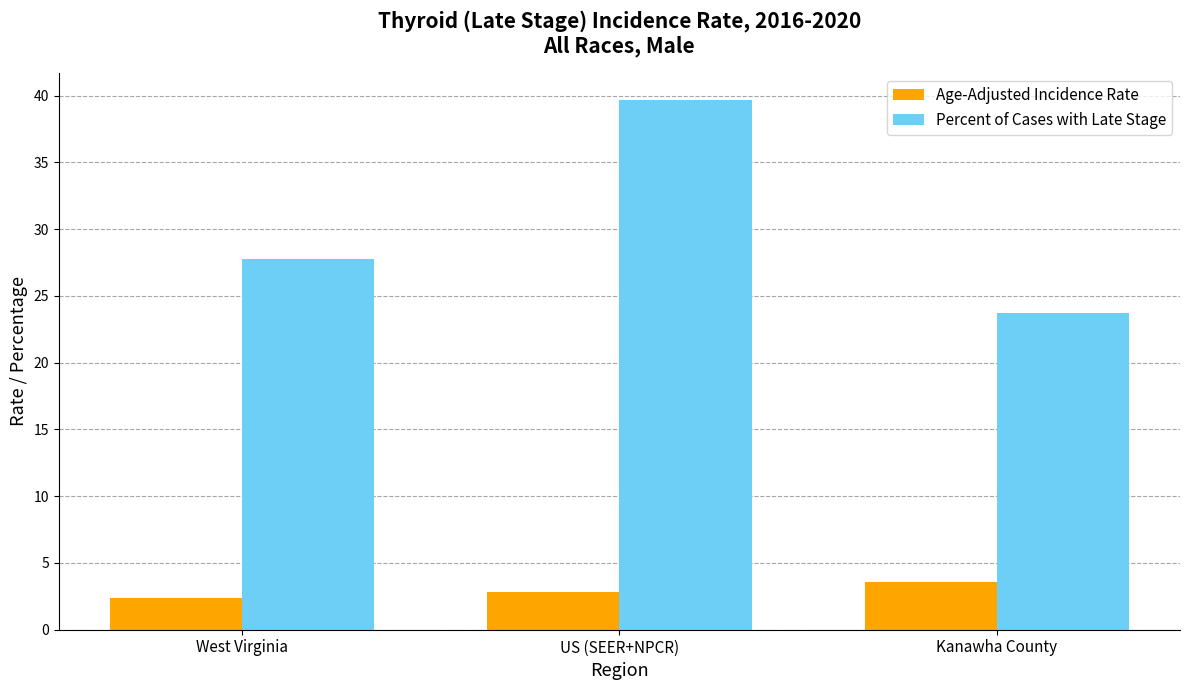

Rank the series by their maximum value, from lowest to highest.

Age-Adjusted Incidence Rate, Percent of Cases with Late Stage